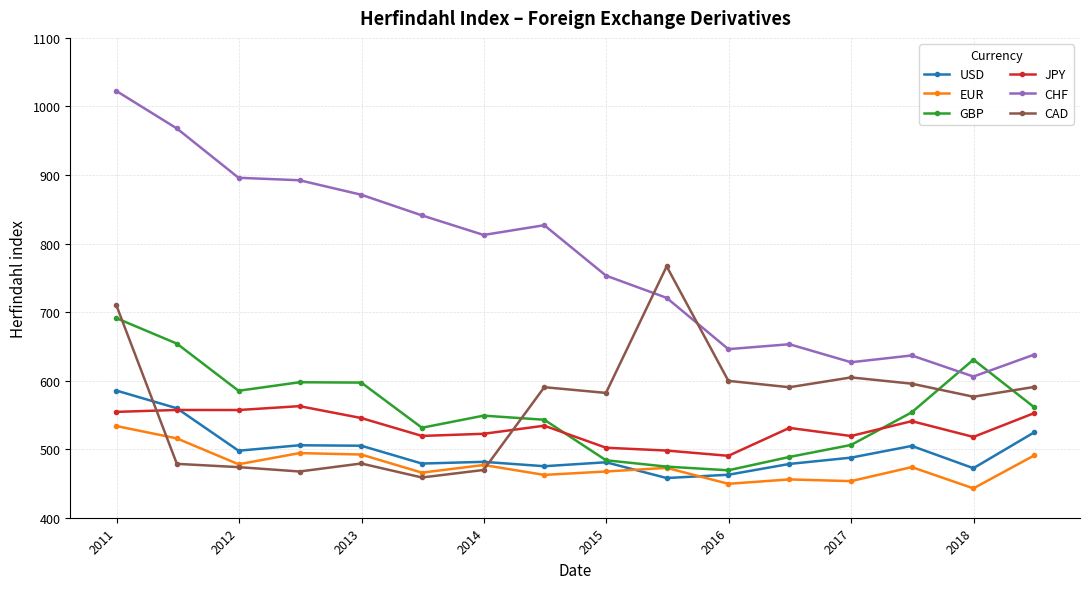

Which series has the largest total across all categories?

CHF